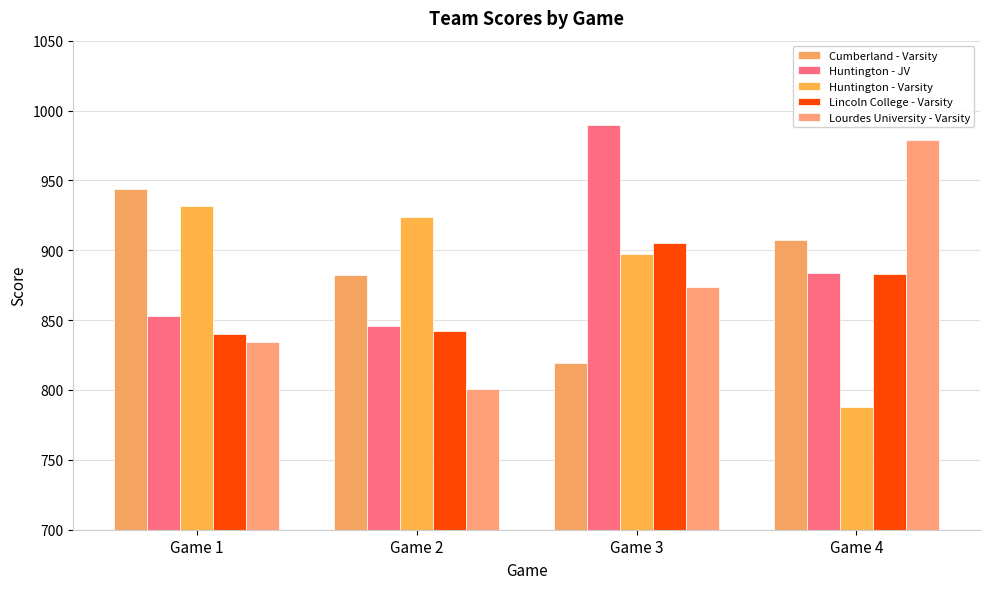

Which series has the largest range (max minus min)?

Lourdes University - Varsity